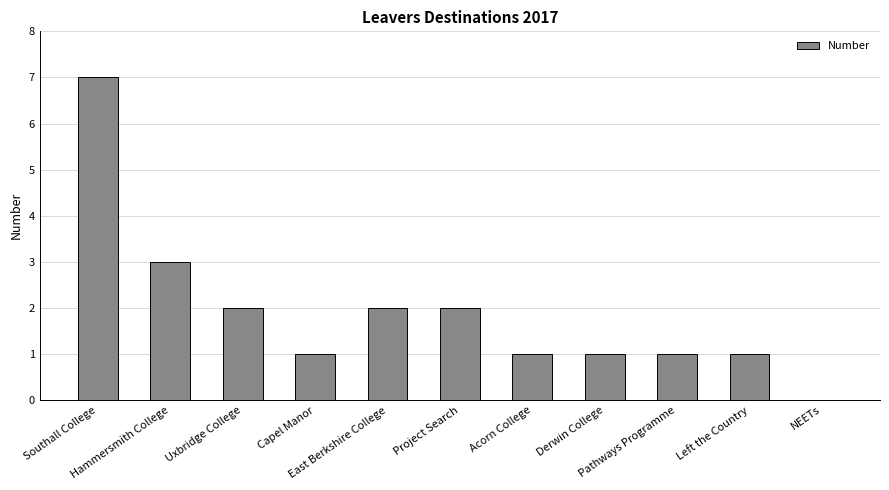

What is the maximum value shown in the chart?

7